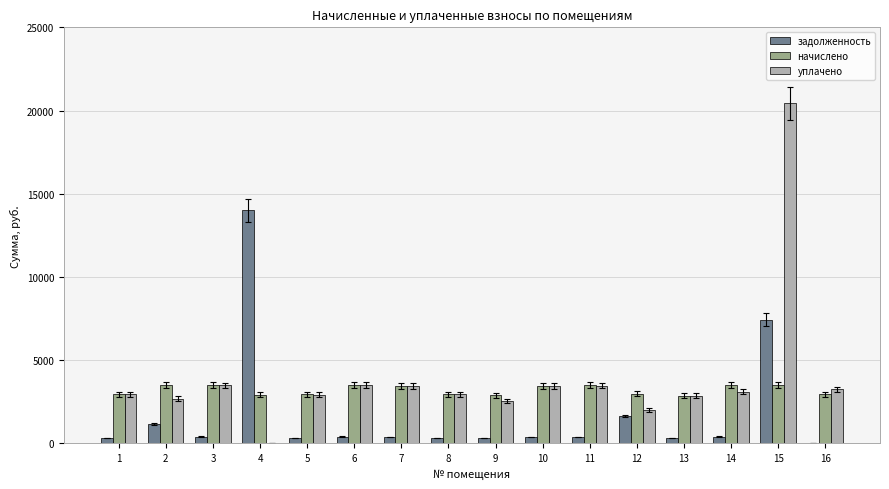

What is the maximum value shown in the chart?

20422.0